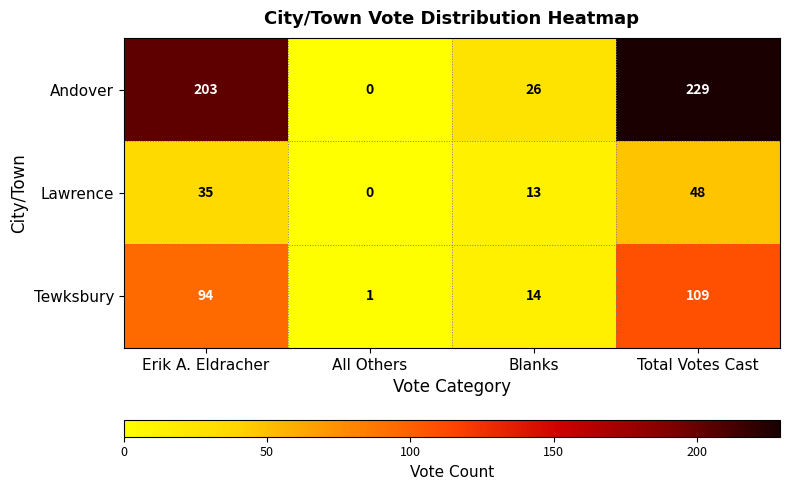

Which series has the largest range (max minus min)?

Andover